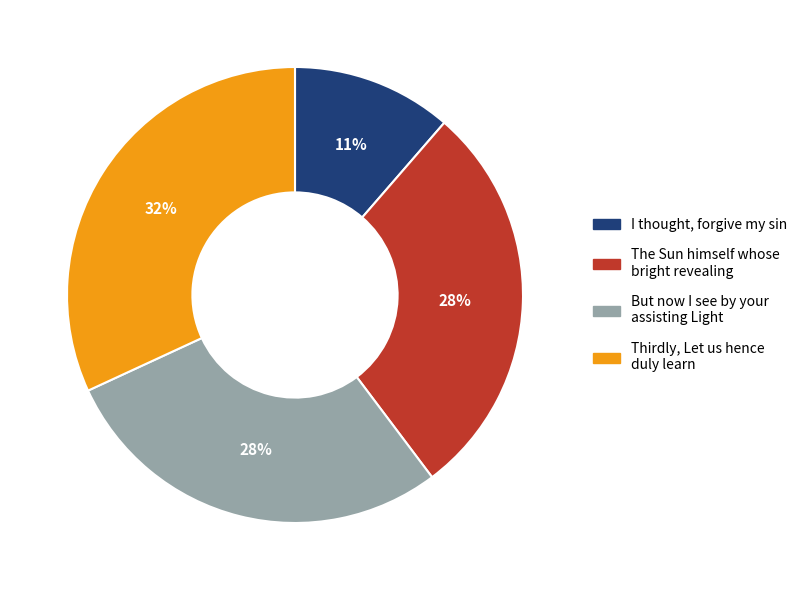

Does any single category account for the majority?

No